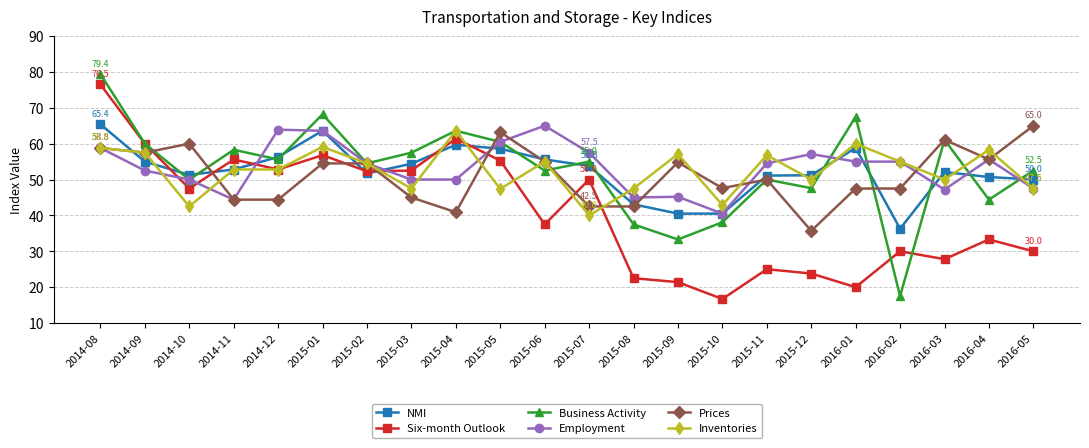

Between 2015-07 and 2016-02, which series saw the biggest shift?

Business Activity